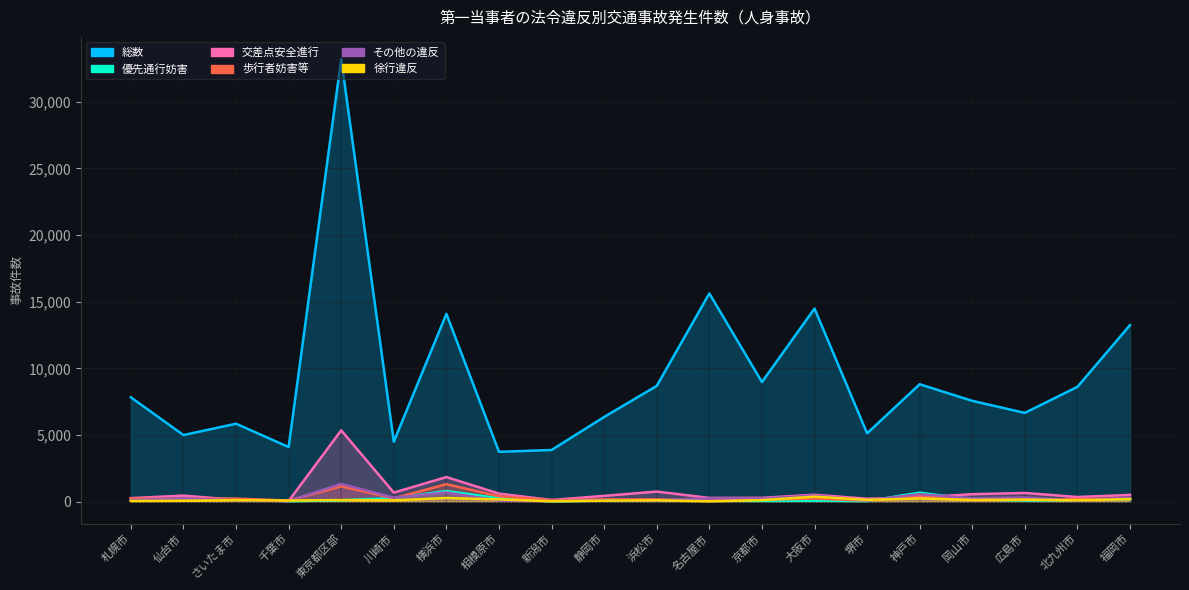

What is the difference between the second highest and second lowest values in the その他の違反 series?

644